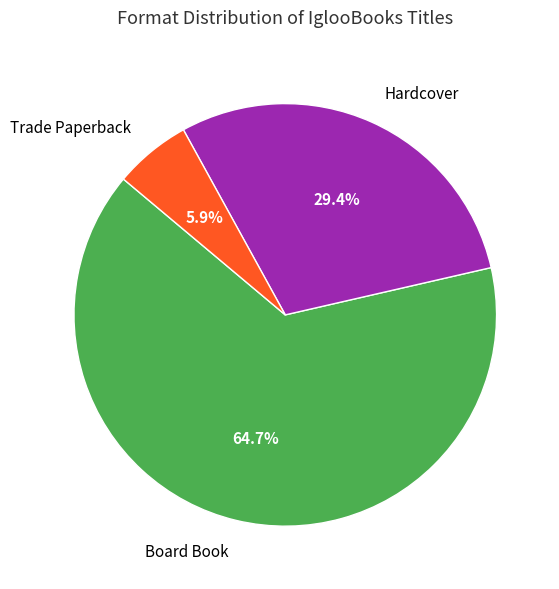

How many slices are in this pie chart?

3